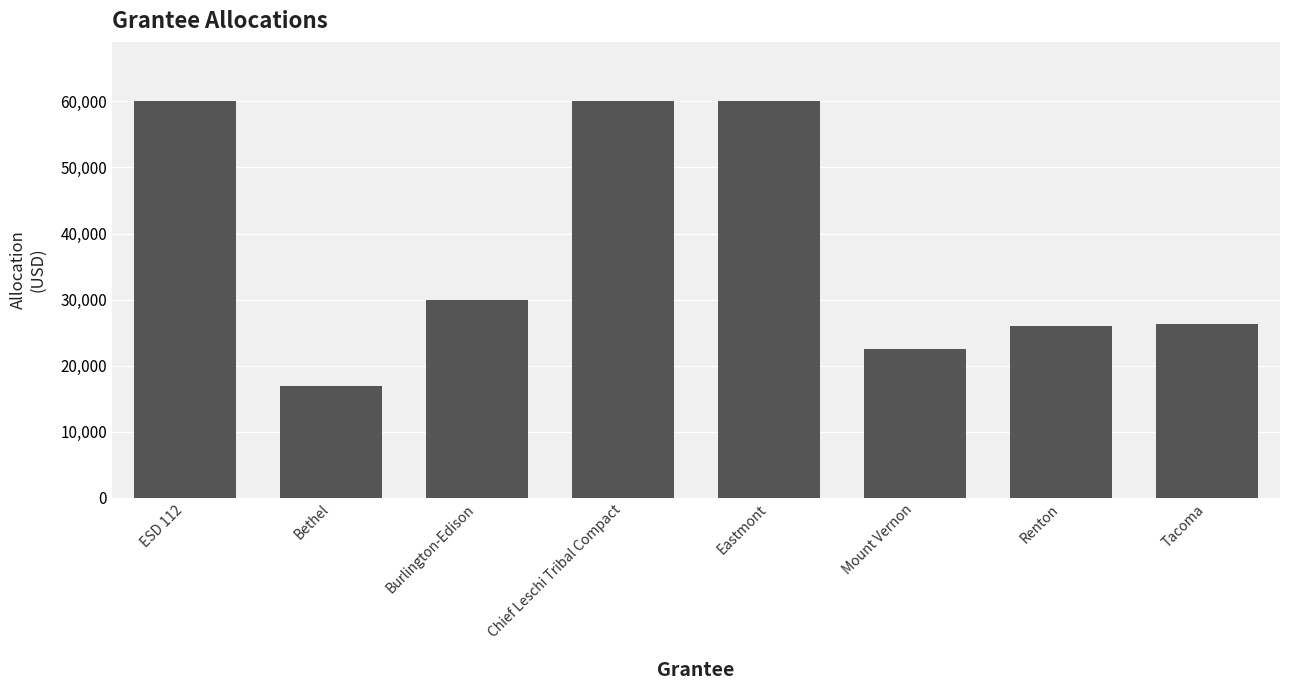

The chart shows a value of 26000 at Renton. True or false?

True